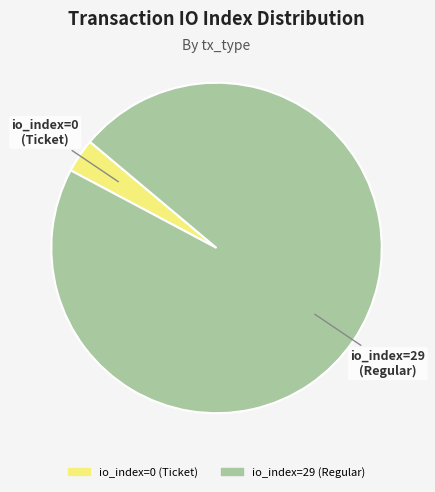

Rank the categories by value from highest to lowest.

io_index=29 (Regular), io_index=0 (Ticket)